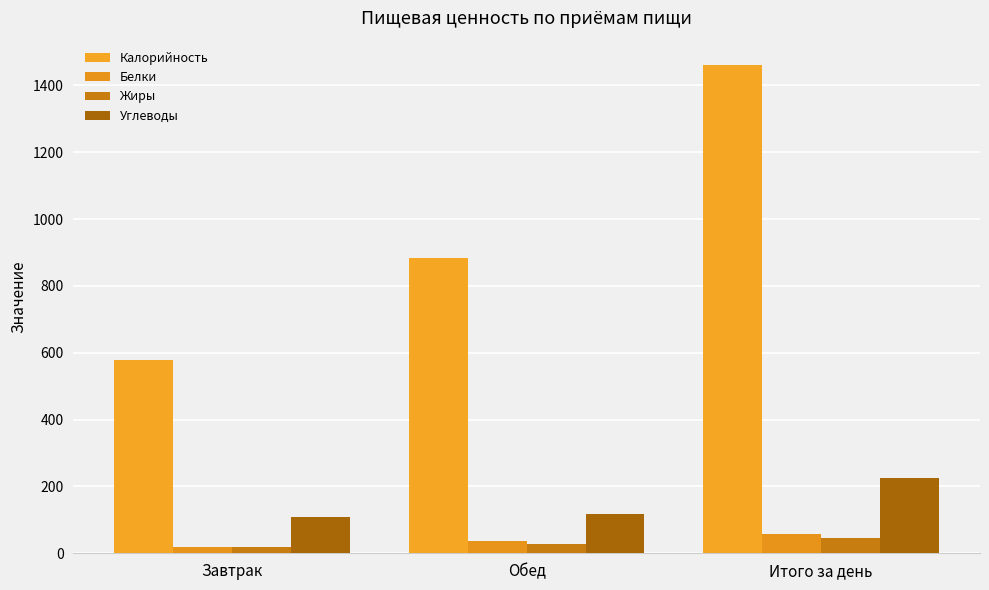

Which has a higher value, Обед or Завтрак?

Обед